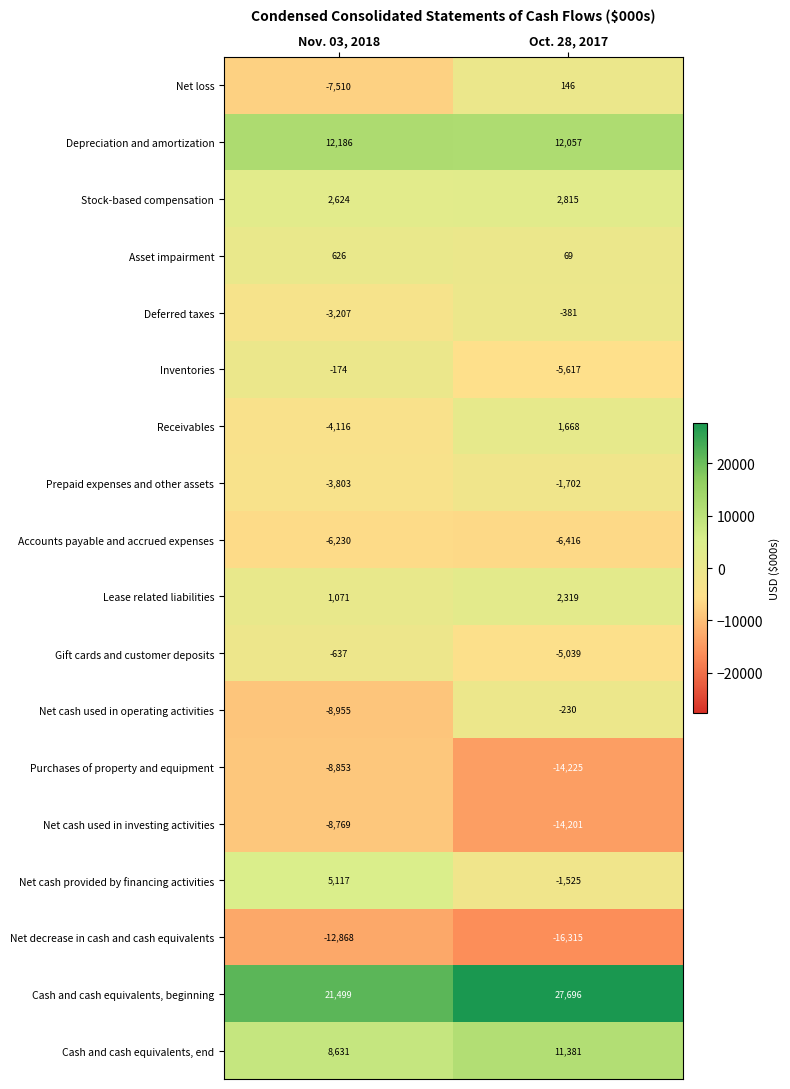

At which label is Cash and cash equivalents, end closest to 10006?

Nov. 03, 2018